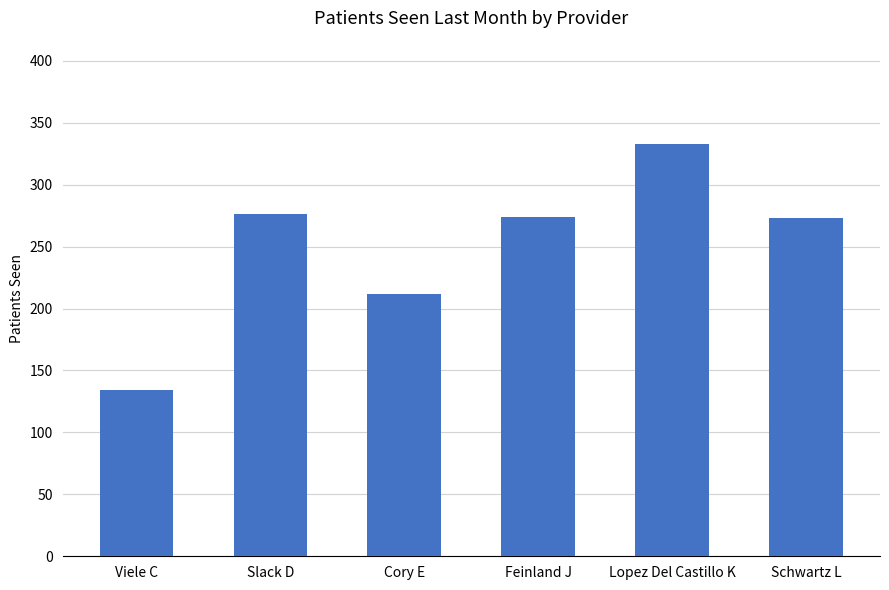

What is the value of the 2nd bar from the left?

276